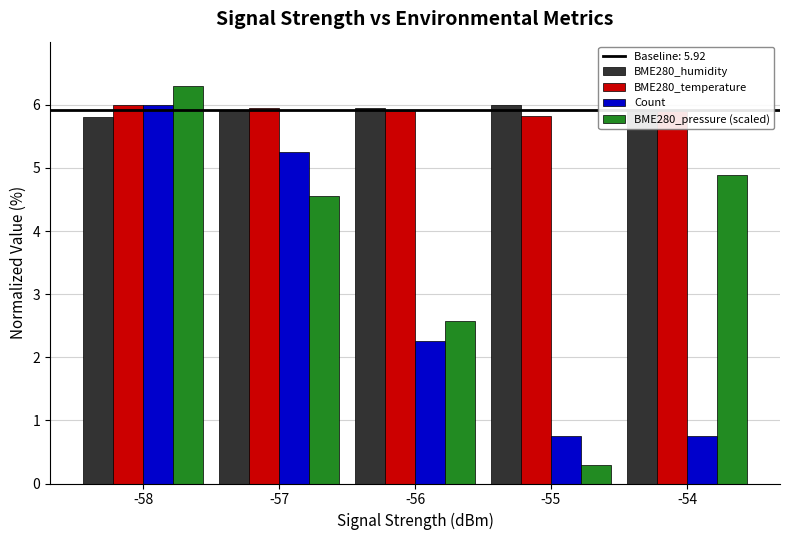

How many data points in BME280_pressure (scaled) are above 4?

3